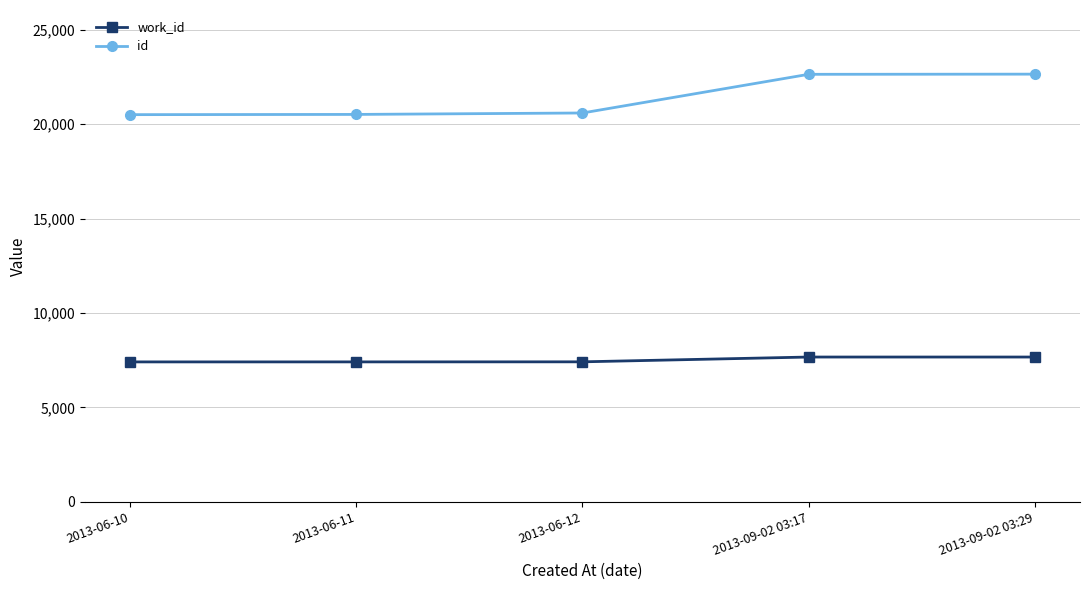

What is the total value across all series at 2013-06-10?

27908